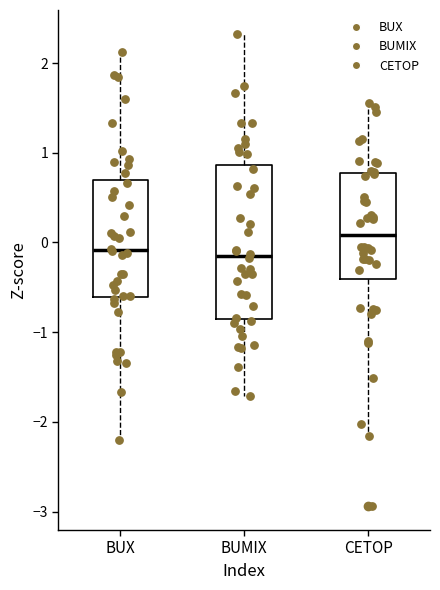

Where is the upper edge of the box for CETOP on the y-axis? The values are not printed on the chart, so give them approximately, as read against the axis.

0.8